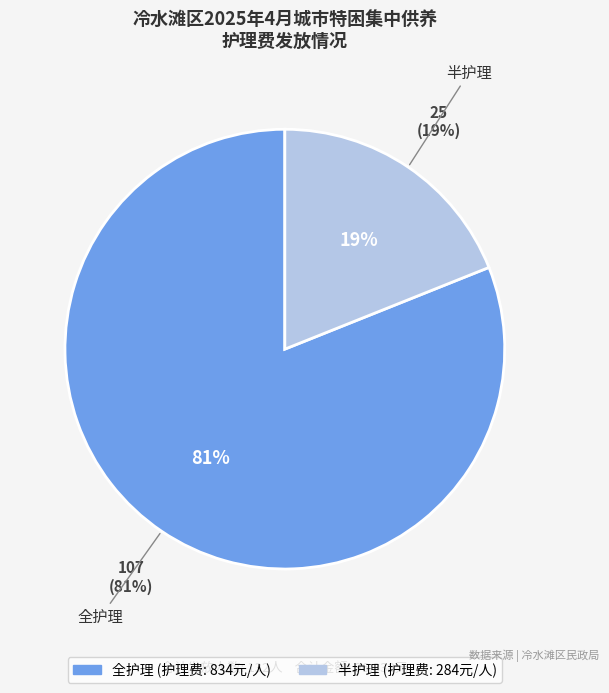

To the nearest percent, what portion does 全护理 represent?

81%